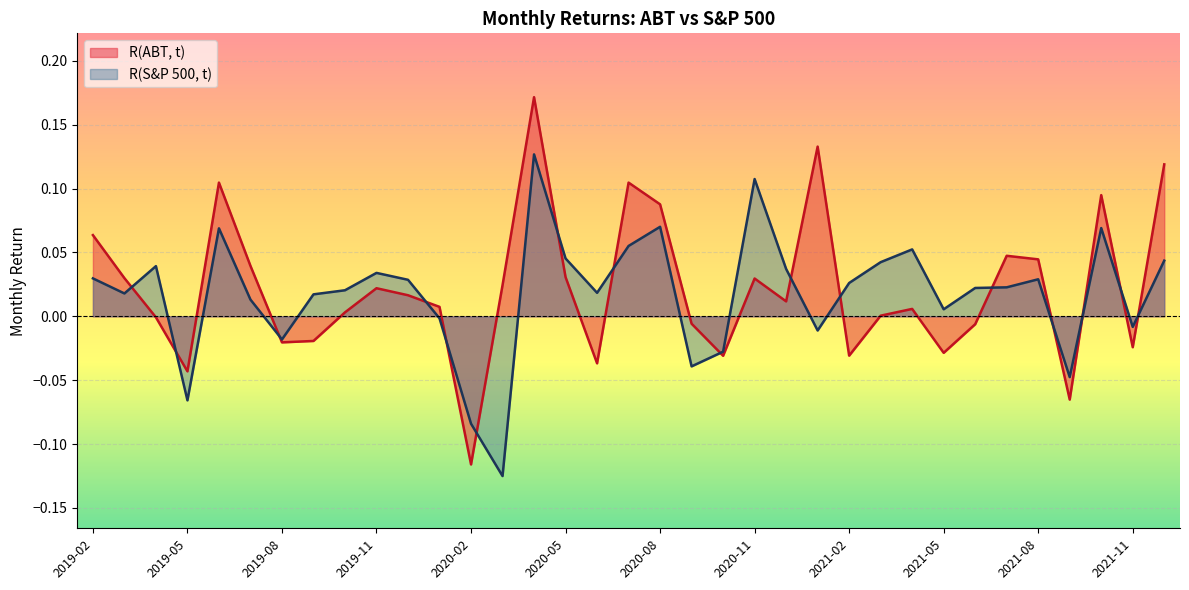

How many intersections are there between R(S&P 500, t) and R(ABT, t)?

16